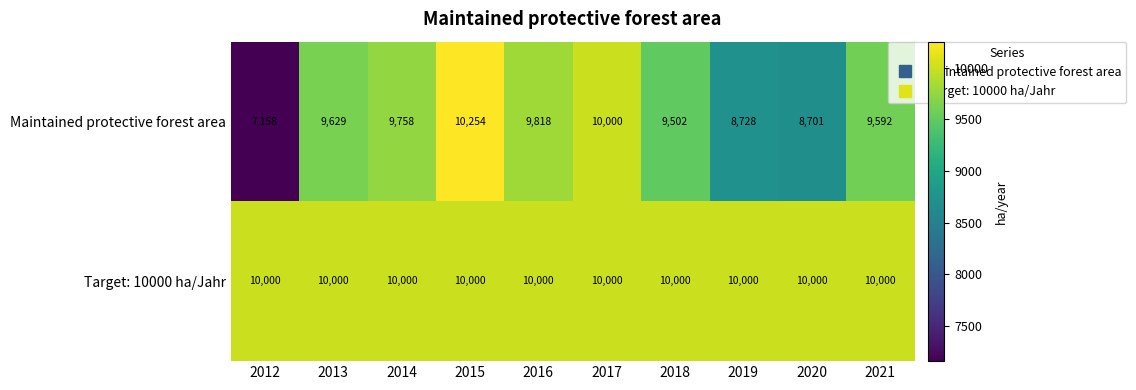

What is the smallest value displayed?

7158